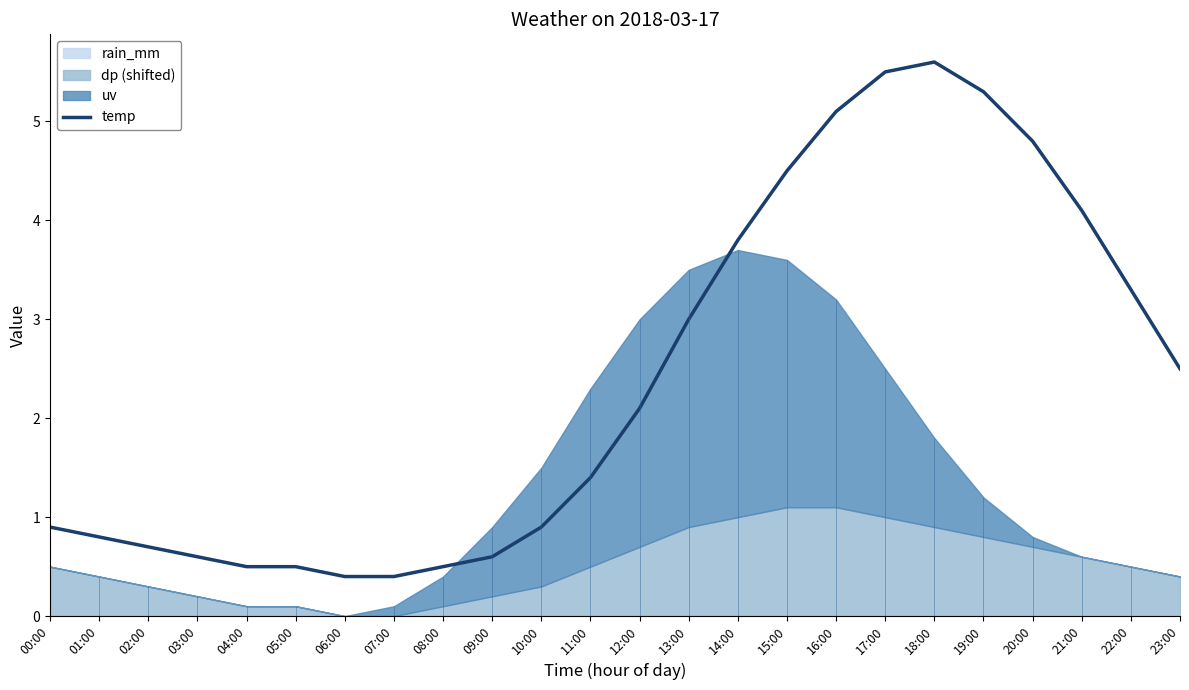

What is the greatest value displayed?

5.6